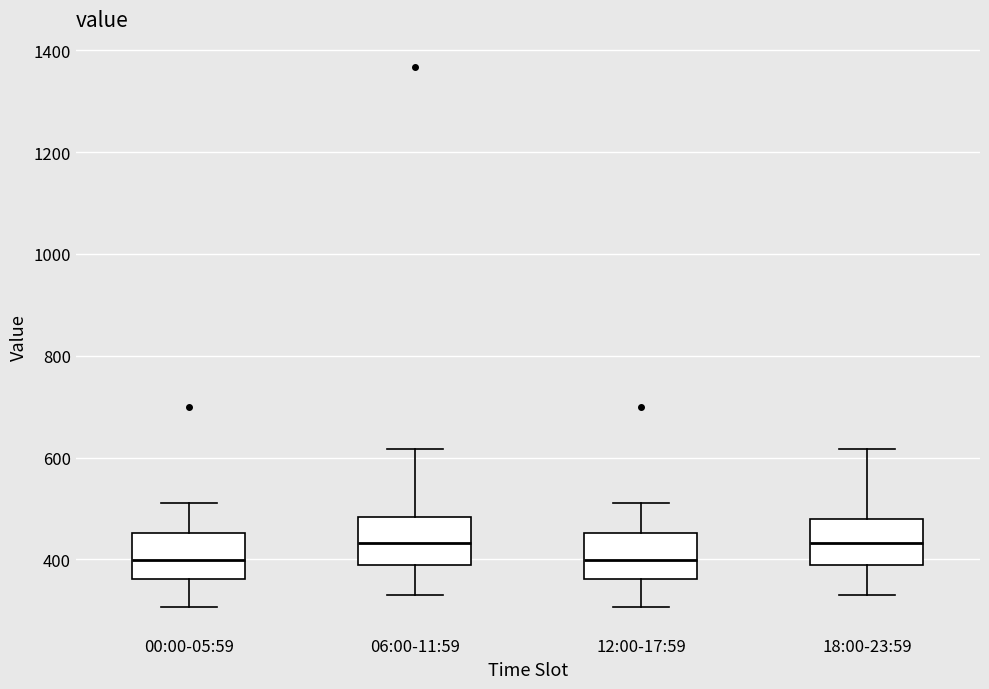

Reading left to right, read every box against the y-axis: the position of its median line, the range the box covers, and the ends of its whiskers. The values are not printed on the chart, so give them approximately, as read against the axis.

00:00-05:59: median 400, box 360 to 460, whiskers 300 to 520
06:00-11:59: median 440, box 380 to 480, whiskers 320 to 620
12:00-17:59: median 400, box 360 to 460, whiskers 300 to 520
18:00-23:59: median 440, box 380 to 480, whiskers 320 to 620